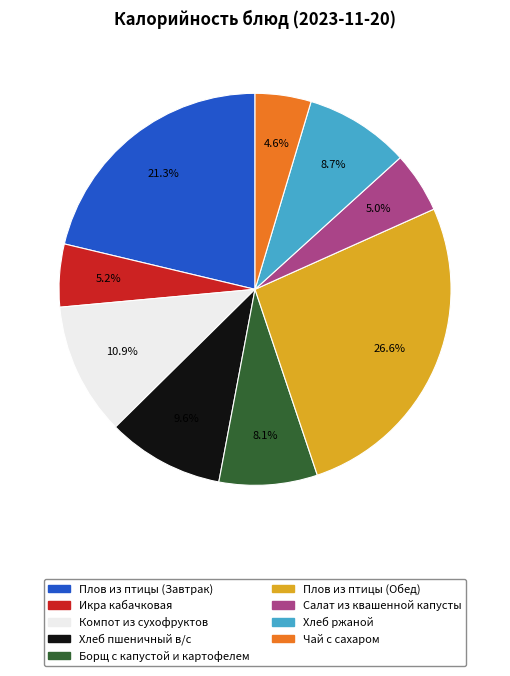

To the nearest percent, what is the difference between the Икра кабачковая and Плов из птицы (Завтрак) slice percentages?

16%